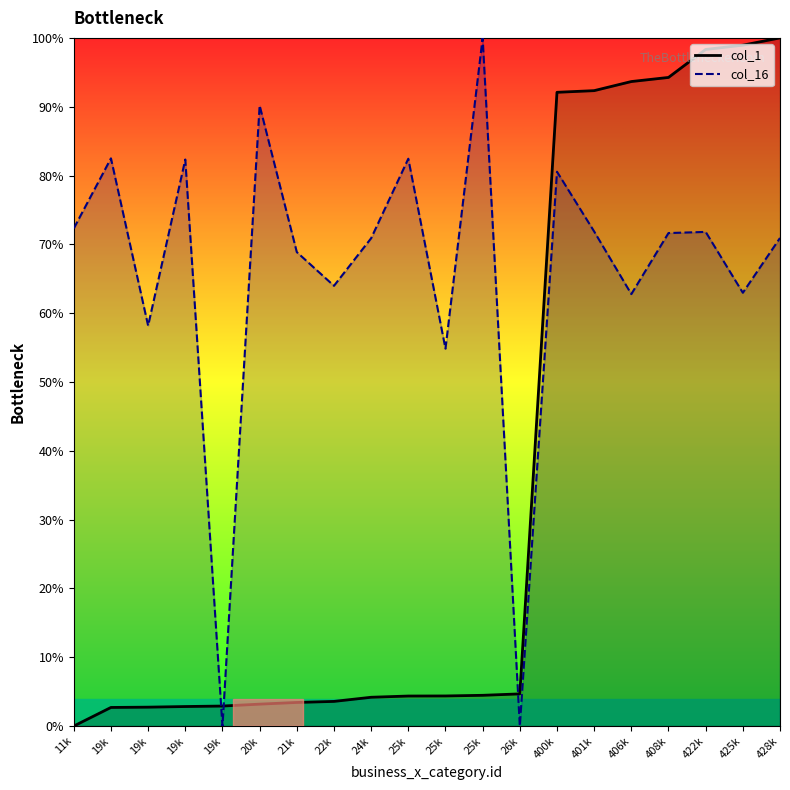

How many lines are shown in the chart?

2